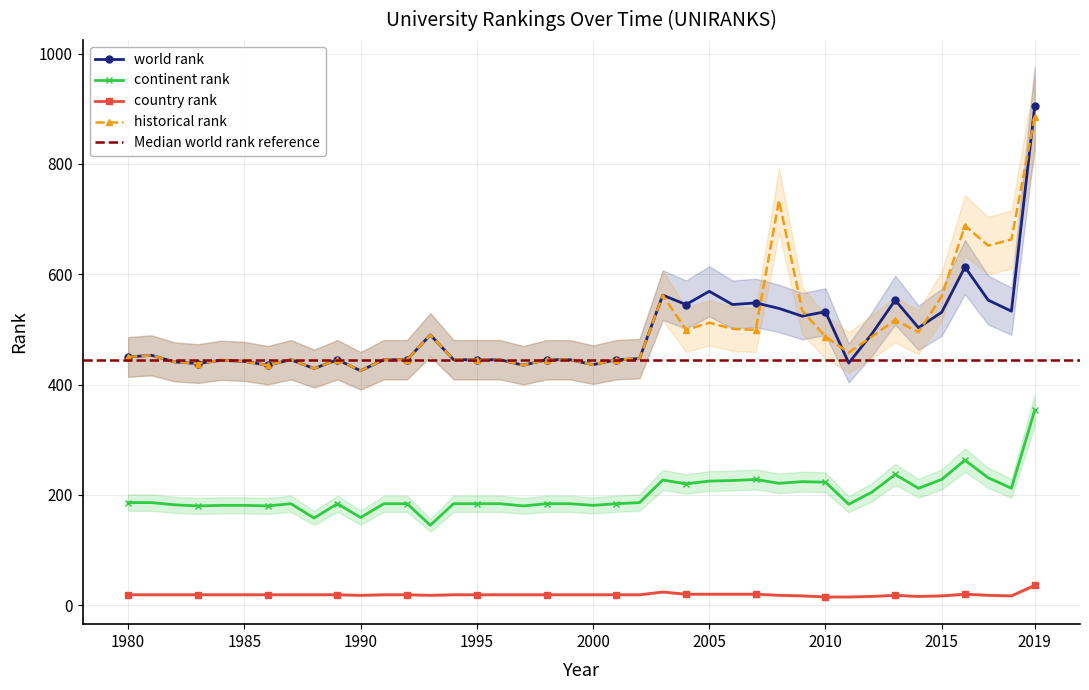

Reading right to left, transcribe all the data shown in this chart.

world rank: 2019=904	2018=533	2017=553	2016=613	2015=531	2014=503	2013=553	2012=492	2011=439	2010=532	2009=524	2008=538	2007=548	2006=545	2005=569	2004=545	2003=562	2002=447	2001=445	2000=436	1999=445	1998=445	1997=435	1996=445	1995=445	1994=445	1993=490	1992=445	1991=445	1990=425	1989=445	1988=429	1987=445	1986=435	1985=442	1984=444	1983=438	1982=441	1981=453	1980=450
continent rank: 2019=353	2018=212	2017=231	2016=263	2015=228	2014=212	2013=237	2012=205	2011=183	2010=223	2009=224	2008=221	2007=228	2006=226	2005=225	2004=220	2003=227	2002=186	2001=184	2000=181	1999=184	1998=184	1997=180	1996=184	1995=184	1994=184	1993=145	1992=184	1991=184	1990=159	1989=184	1988=158	1987=184	1986=180	1985=181	1984=181	1983=180	1982=182	1981=186	1980=186
country rank: 2019=36	2018=17	2017=18	2016=20	2015=17	2014=16	2013=18	2012=16	2011=15	2010=15	2009=17	2008=18	2007=20	2006=20	2005=20	2004=20	2003=24	2002=19	2001=19	2000=19	1999=19	1998=19	1997=19	1996=19	1995=19	1994=19	1993=18	1992=19	1991=19	1990=18	1989=19	1988=19	1987=19	1986=19	1985=19	1984=19	1983=19	1982=19	1981=19	1980=19
historical rank: 2019=885	2018=663	2017=652	2016=688	2015=560	2014=495	2013=517	2012=487	2011=458	2010=487	2009=534	2008=734	2007=499	2006=501	2005=512	2004=499	2003=562	2002=447	2001=445	2000=436	1999=445	1998=445	1997=435	1996=445	1995=445	1994=445	1993=490	1992=445	1991=445	1990=425	1989=445	1988=429	1987=445	1986=435	1985=442	1984=444	1983=438	1982=441	1981=453	1980=450